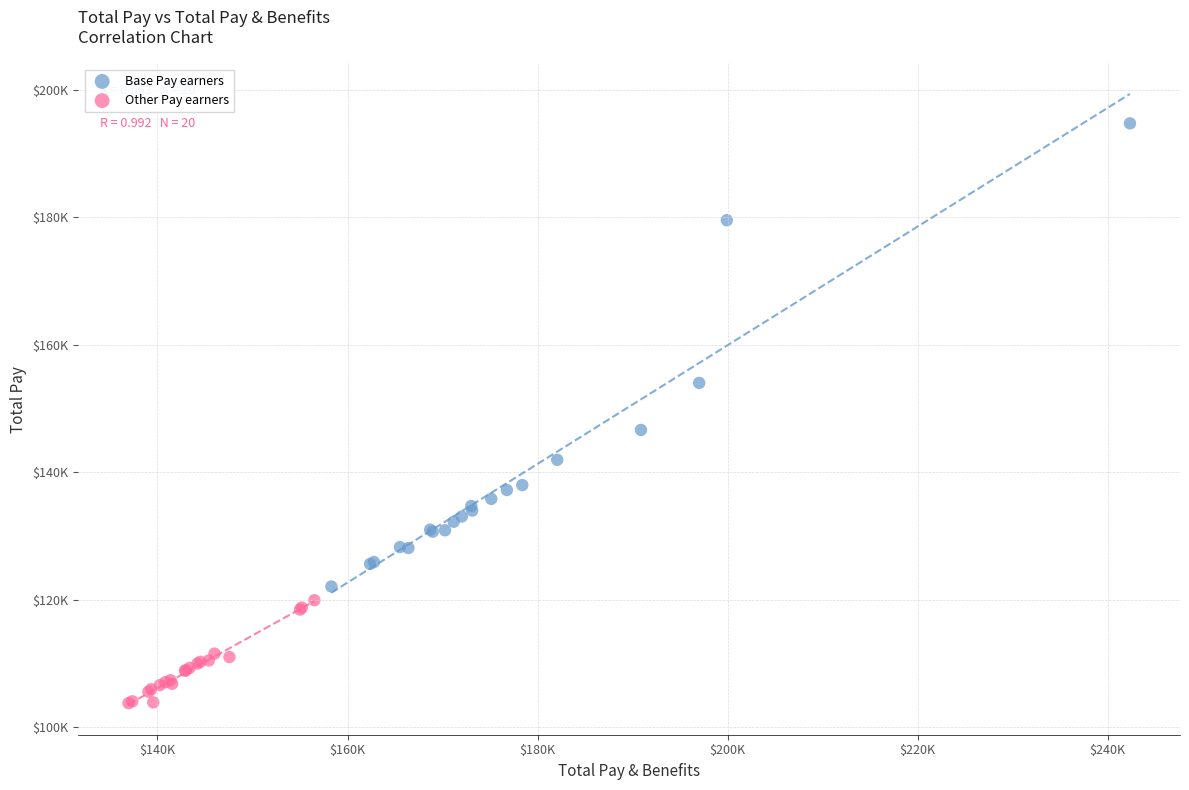

Which series contains the highest Y value?

Base Pay earners